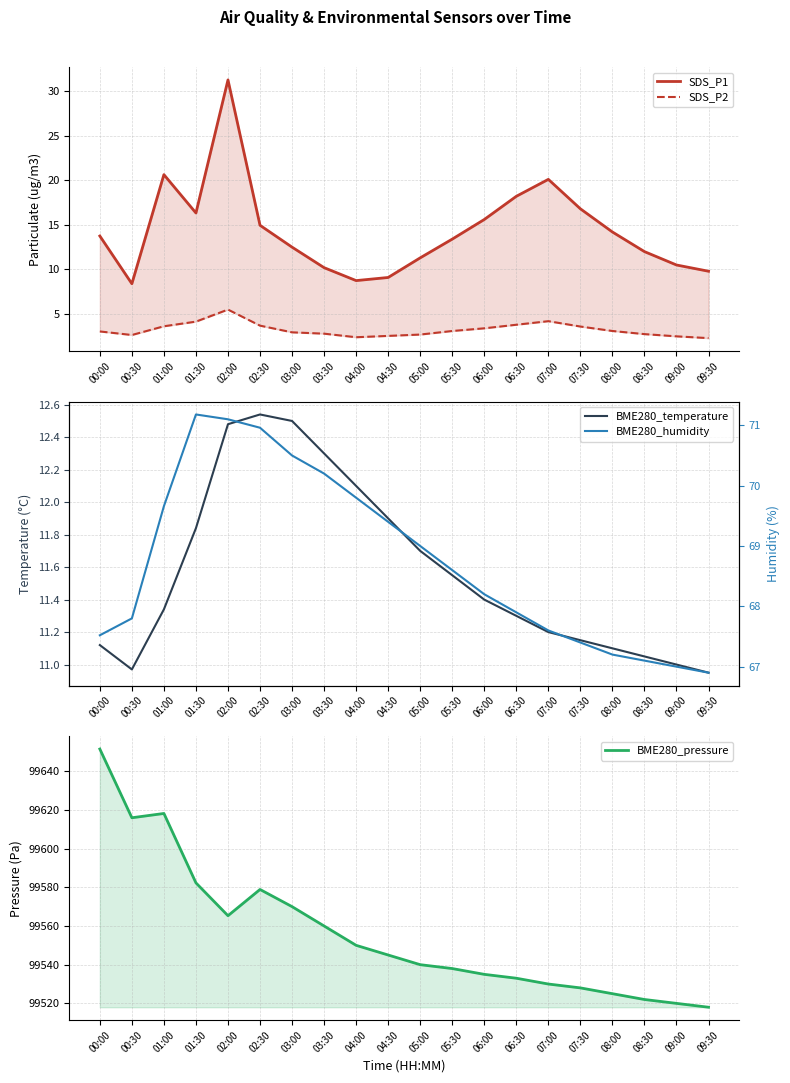

At which label does BME280_pressure first exceed 99545?

00:00